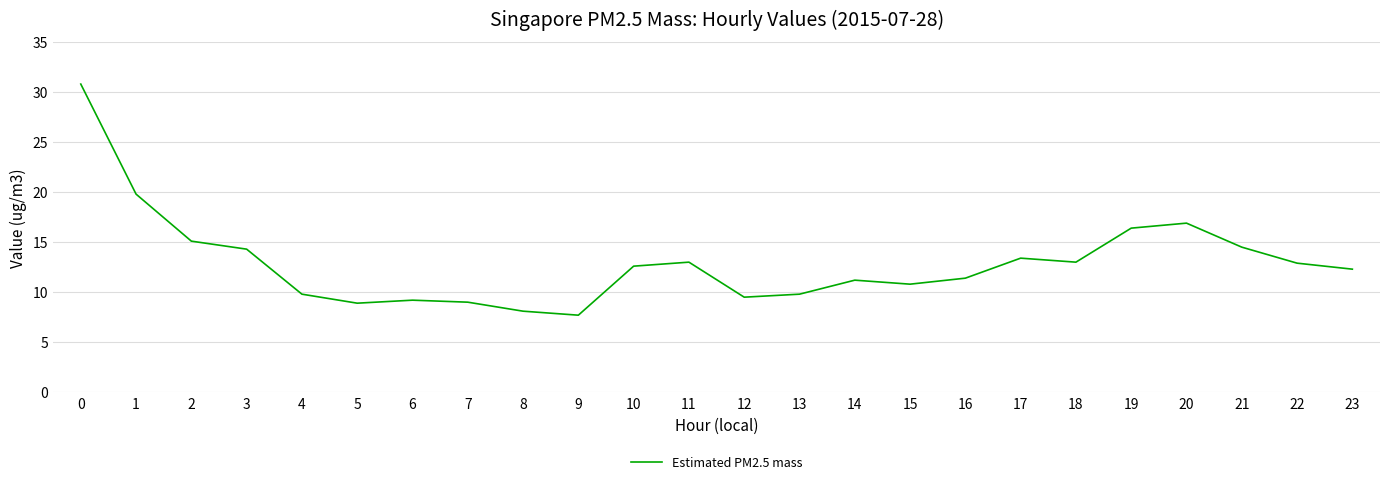

What is the difference between the maximum and minimum values?

23.1